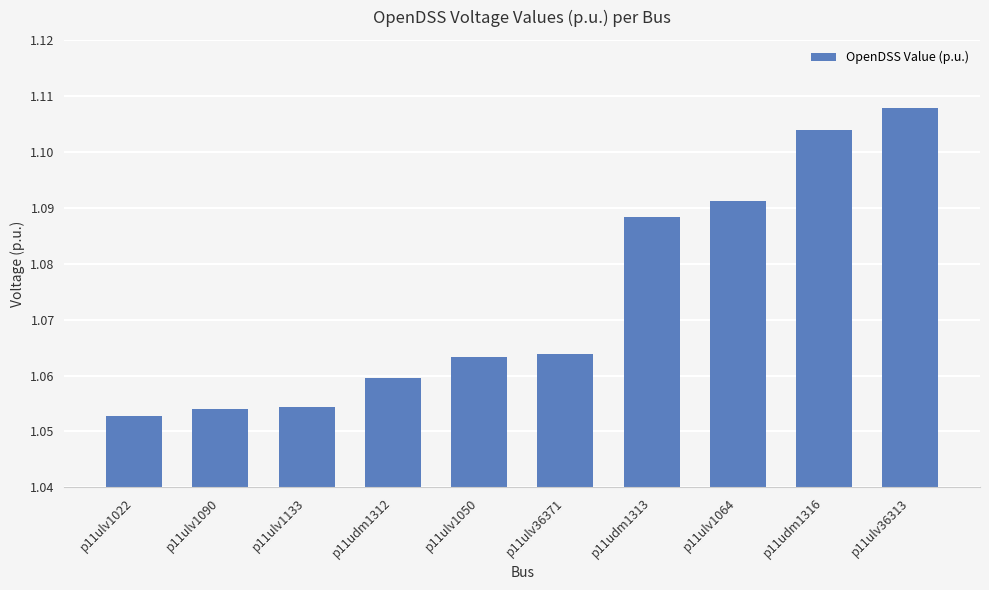

The value at p11udm1313 is 0.2. True or false?

False